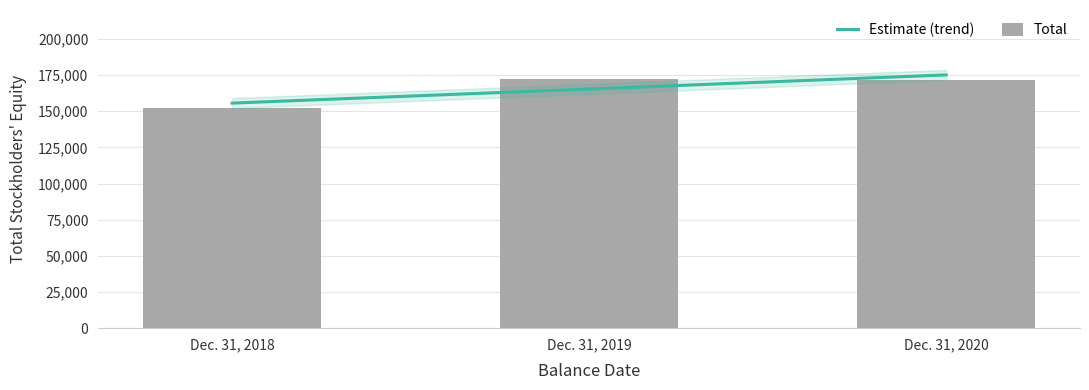

Rank the categories by value from highest to lowest.

Dec. 31, 2019, Dec. 31, 2020, Dec. 31, 2018